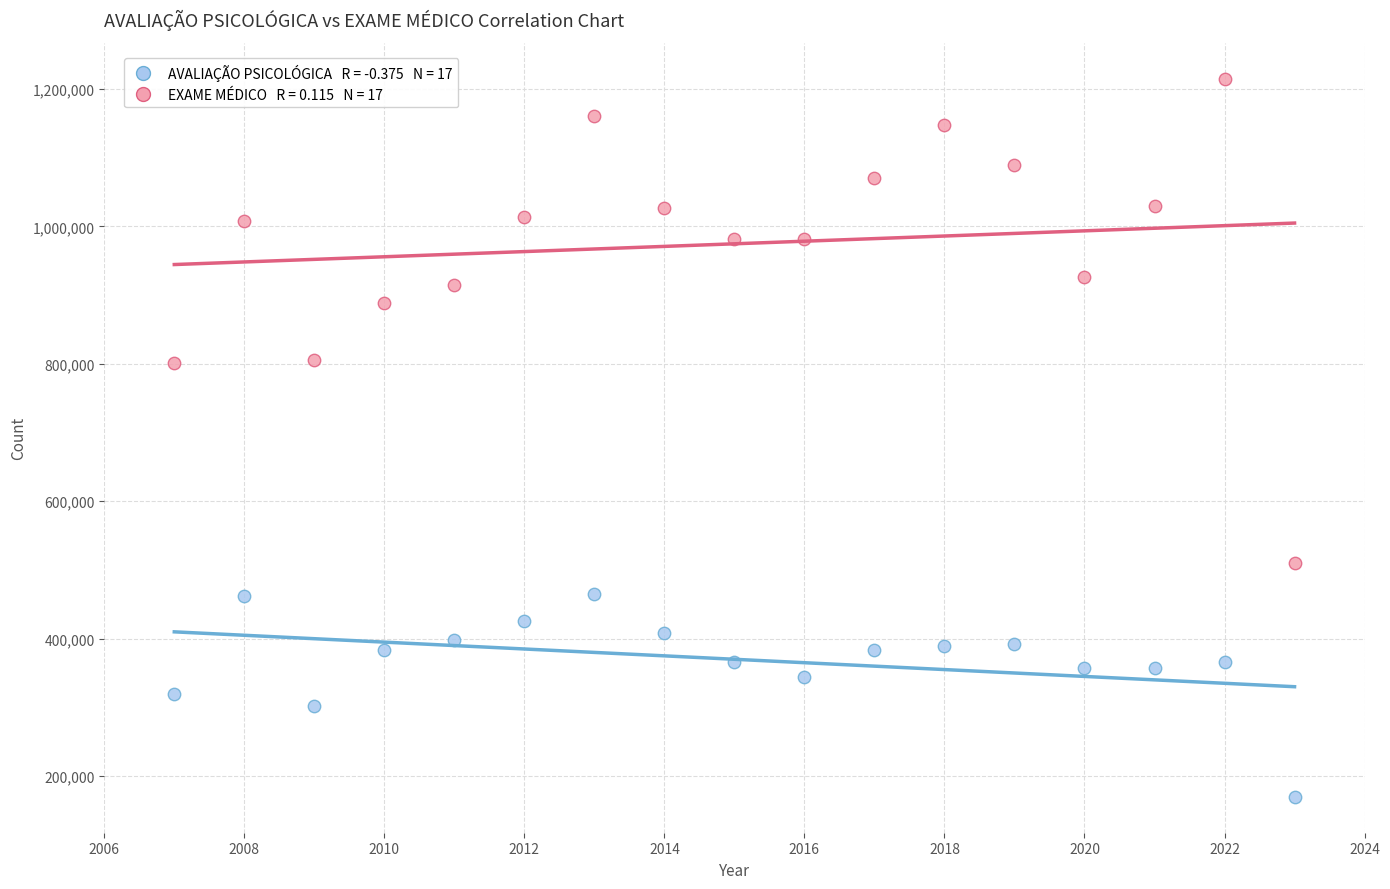

Across all data points, what is the range of Y values (max minus min)?

1044603